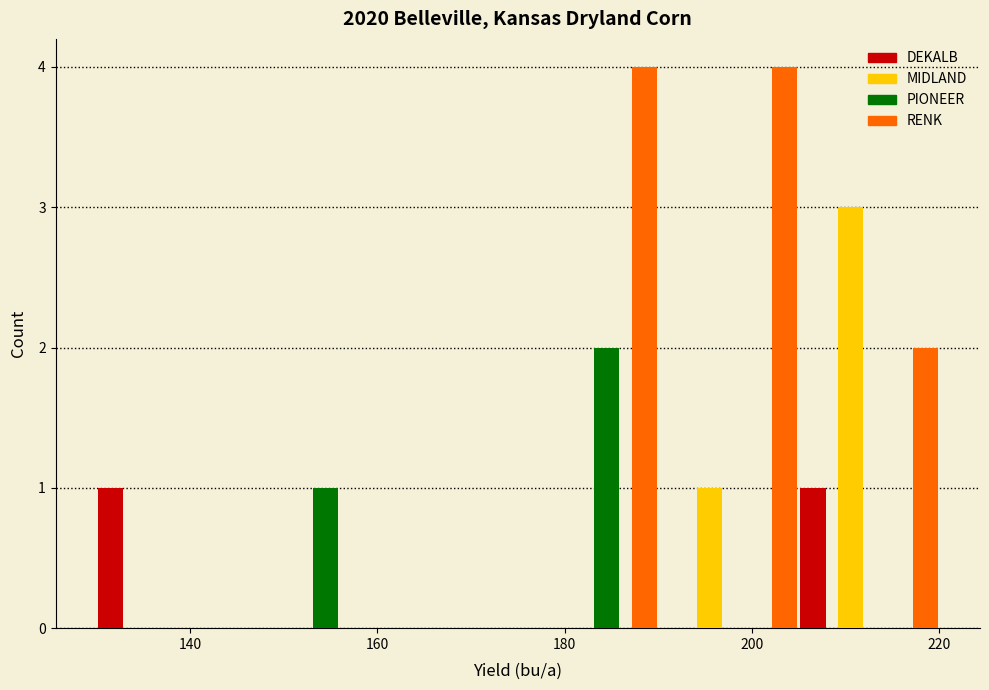

Reading left to right, transcribe this chart: for each range on the x-axis, give the height of each series' bar. Neither the bar edges nor the heights are printed on the chart, so give them approximately, as read against the axes.

130 to 145: DEKALB=1	MIDLAND=0	PIONEER=0	RENK=0
145 to 160: DEKALB=0	MIDLAND=0	PIONEER=1	RENK=0
160 to 175: DEKALB=0	MIDLAND=0	PIONEER=0	RENK=0
175 to 190: DEKALB=0	MIDLAND=0	PIONEER=2	RENK=4
190 to 205: DEKALB=0	MIDLAND=1	PIONEER=0	RENK=4
205 to 220: DEKALB=1	MIDLAND=3	PIONEER=0	RENK=2